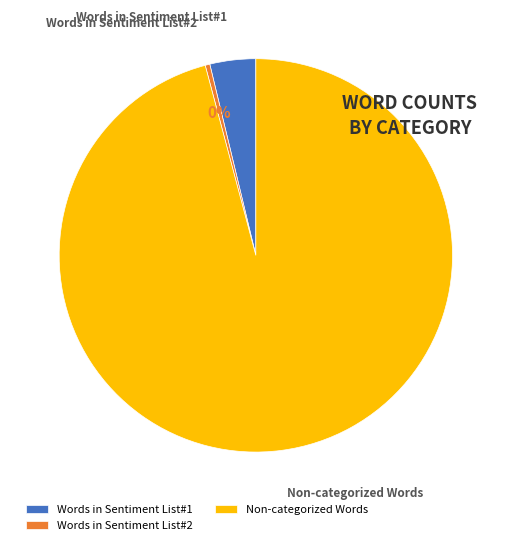

Which has a higher value, Non-categorized Words or Words in Sentiment List#2?

Non-categorized Words